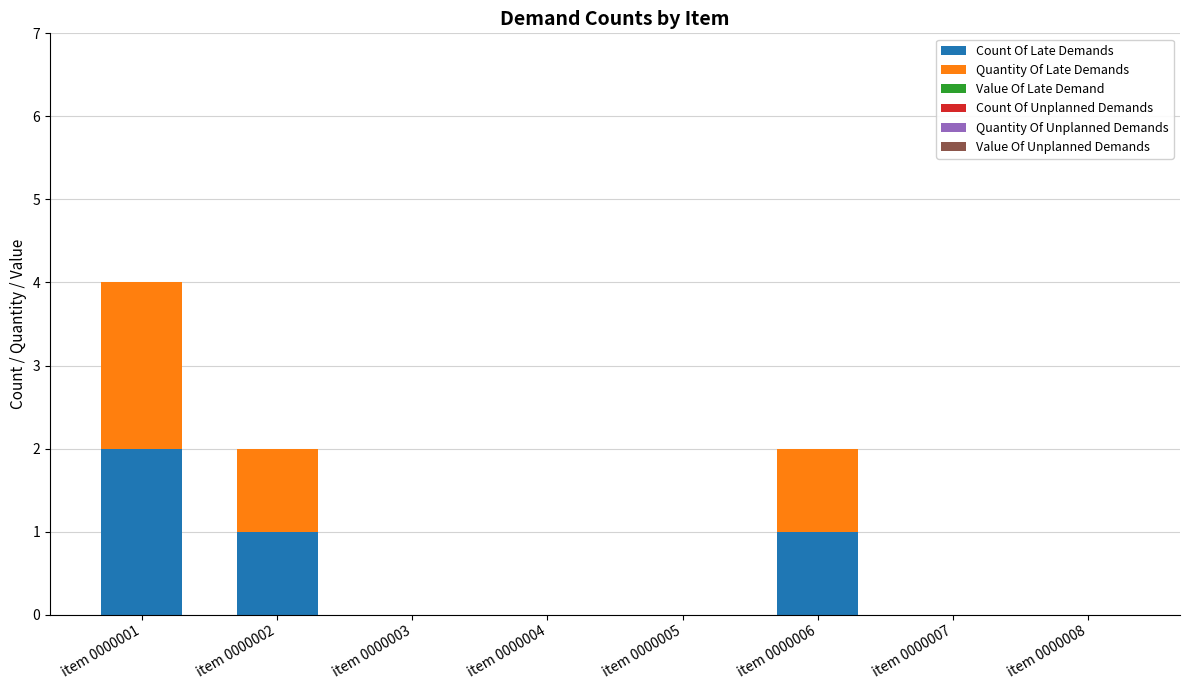

What is the sum of all Count Of Late Demands values?

4